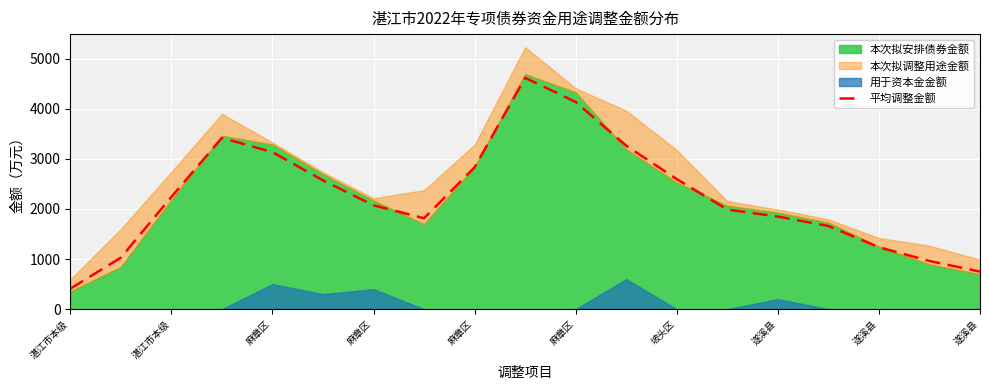

Reading left to right, list all the values displayed in this chart.

408.1	1027.7	2238.7	3417.1	3133.1	2570.0	2072.1	1814.3	2830.3	4616.1	4134.4	3261.0	2595.4	1987.9	1847.8	1659.6	1236.2	961.4	749.4